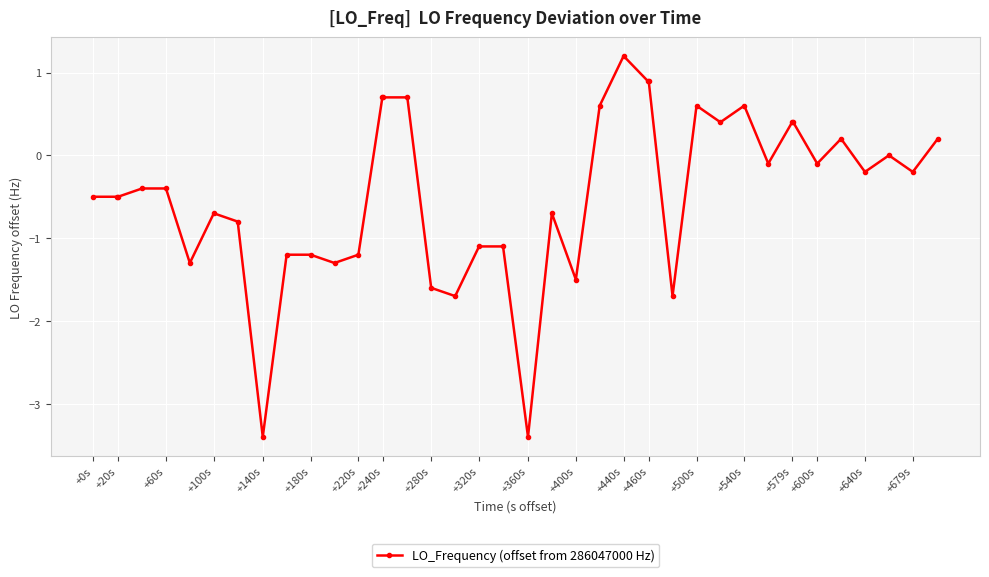

True or false: the data has more than 1 interior local peaks.

True